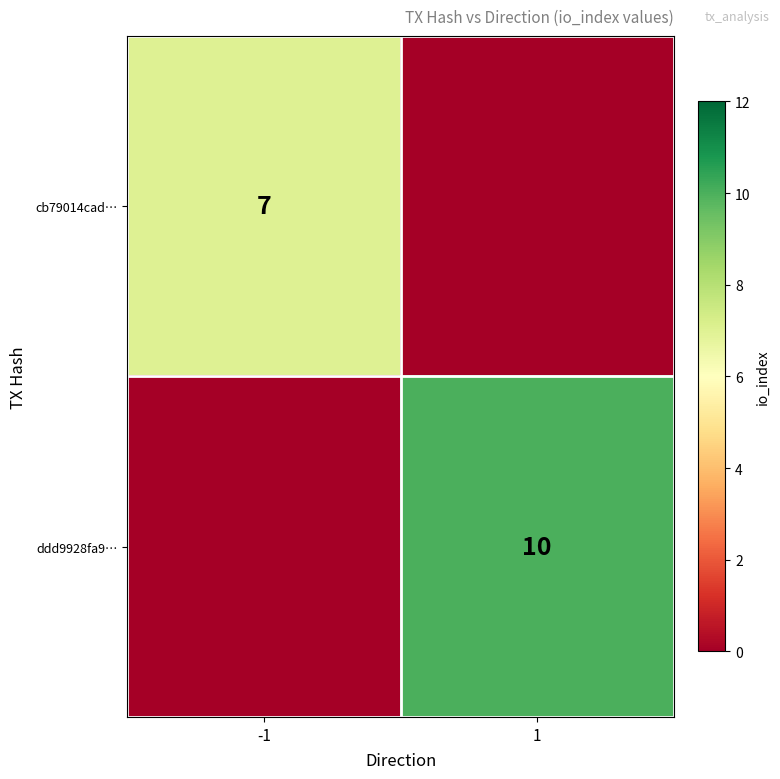

The ddd9928fa9… series shows 10 at 1. True or false?

True